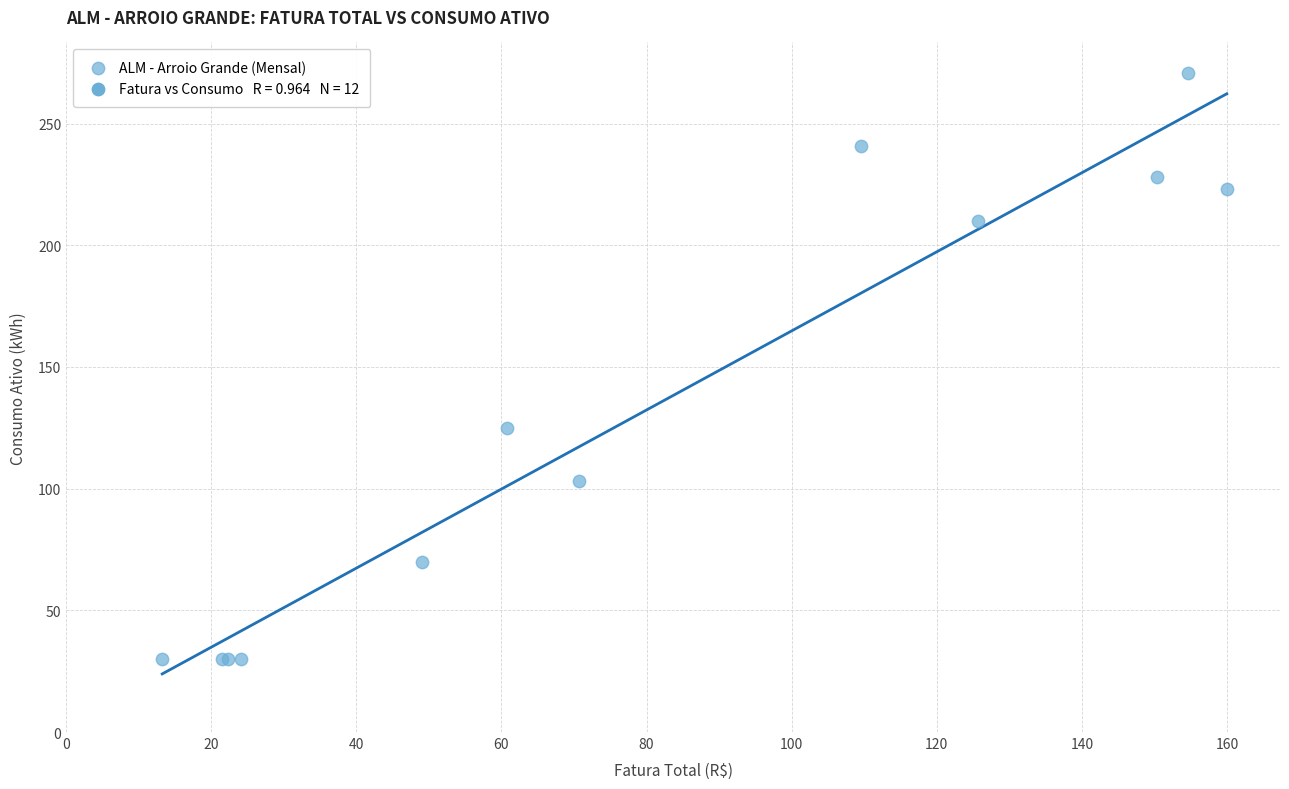

What Y value in the scatter plot is closest to 150?

125